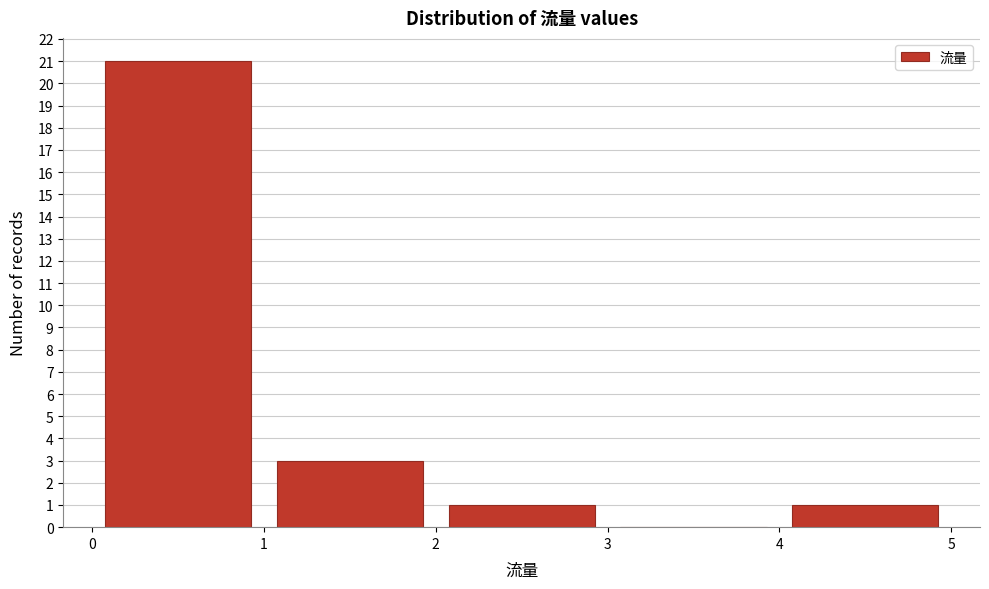

Reading left to right, list every bar in this chart as the range it spans on the x-axis followed by its height. The values are not printed on the chart, so give them approximately, as read against the axis.

0 to 1: 21
1 to 2: 3
2 to 3: 1
3 to 4: 0
4 to 5: 1